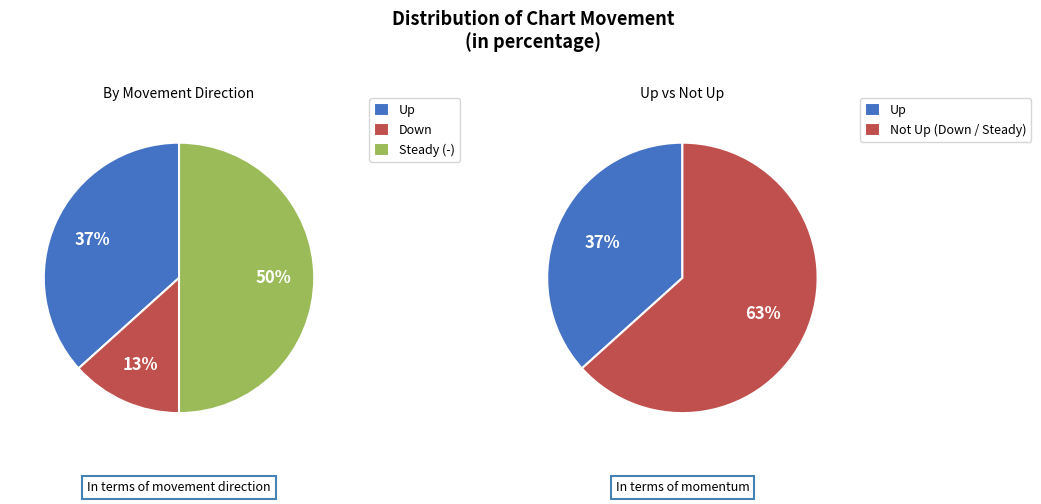

The up slice represents 31% of the pie. True or false?

False